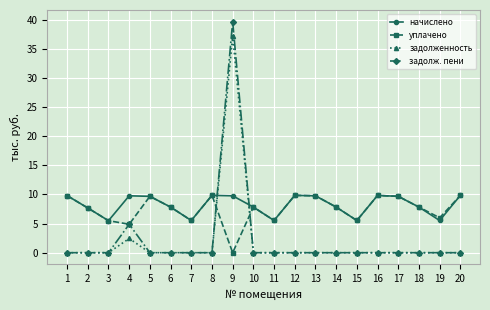

Which series has the largest range (max minus min)?

задолж. пени